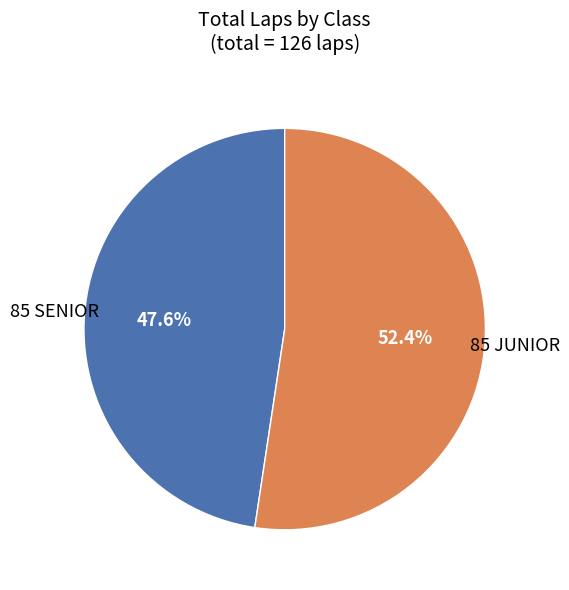

How many segments does this pie chart have?

2